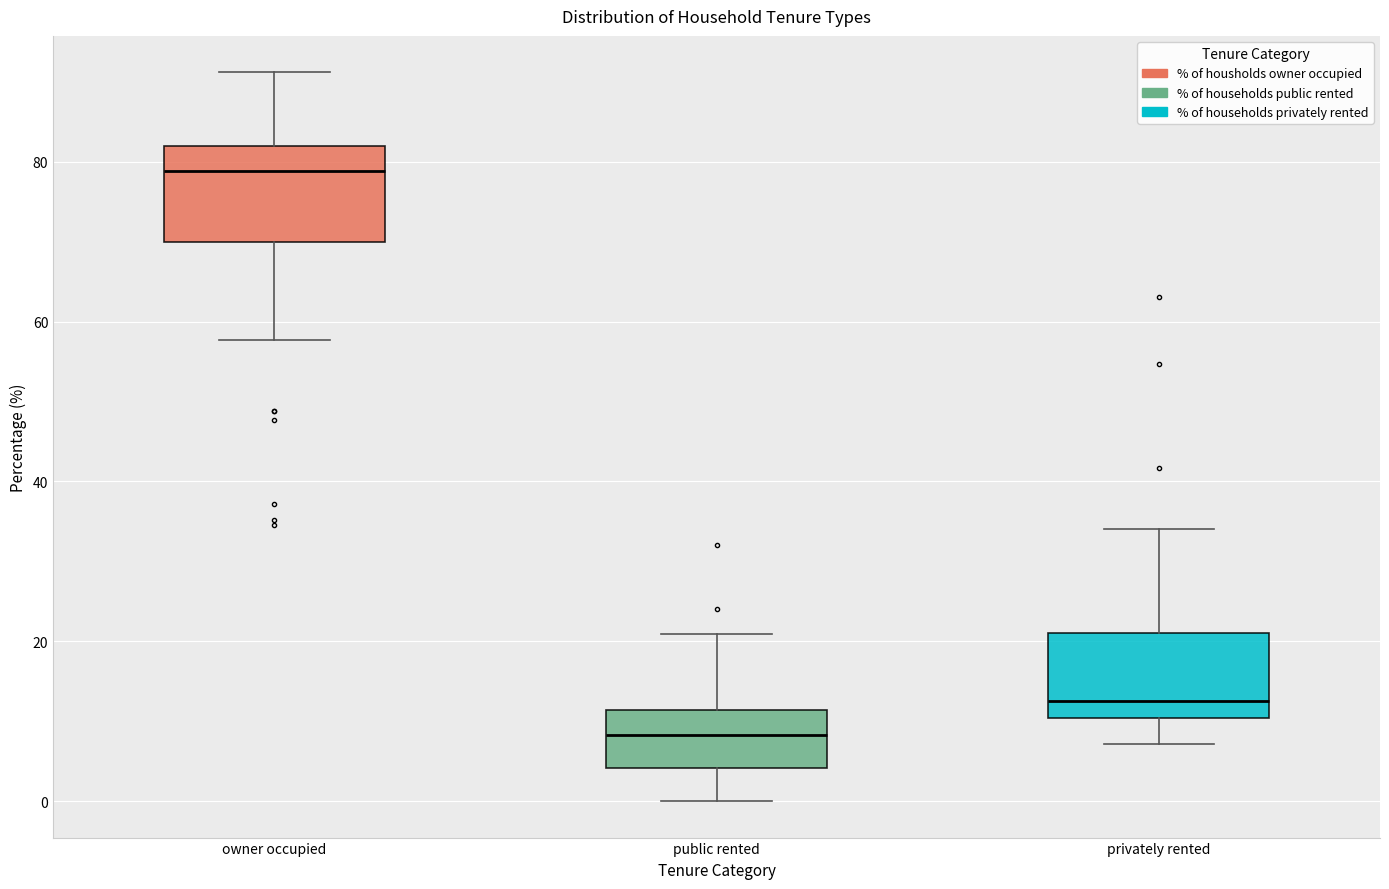

Which box's median line is the lowest?

public rented